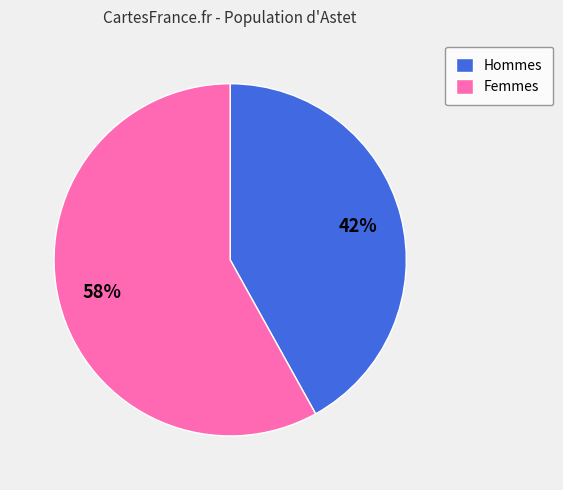

Rank the categories by value from lowest to highest.

Hommes, Femmes